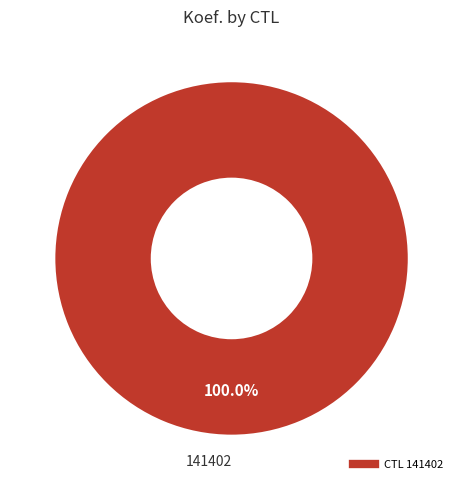

Does any single category account for the majority?

Yes